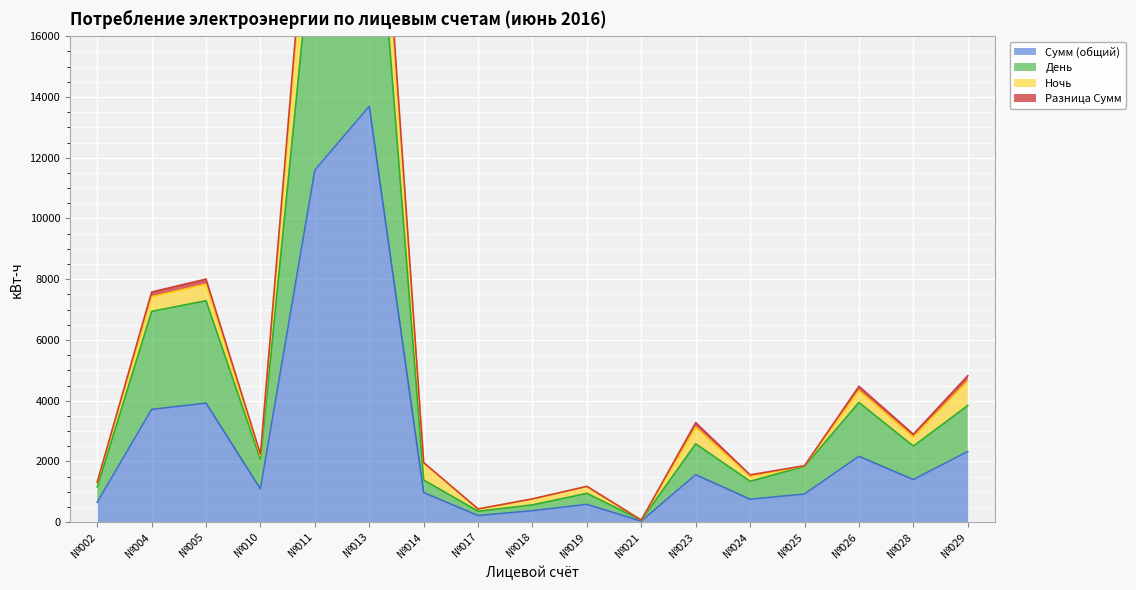

True or false: Сумм (общий) and День cross at least once.

False